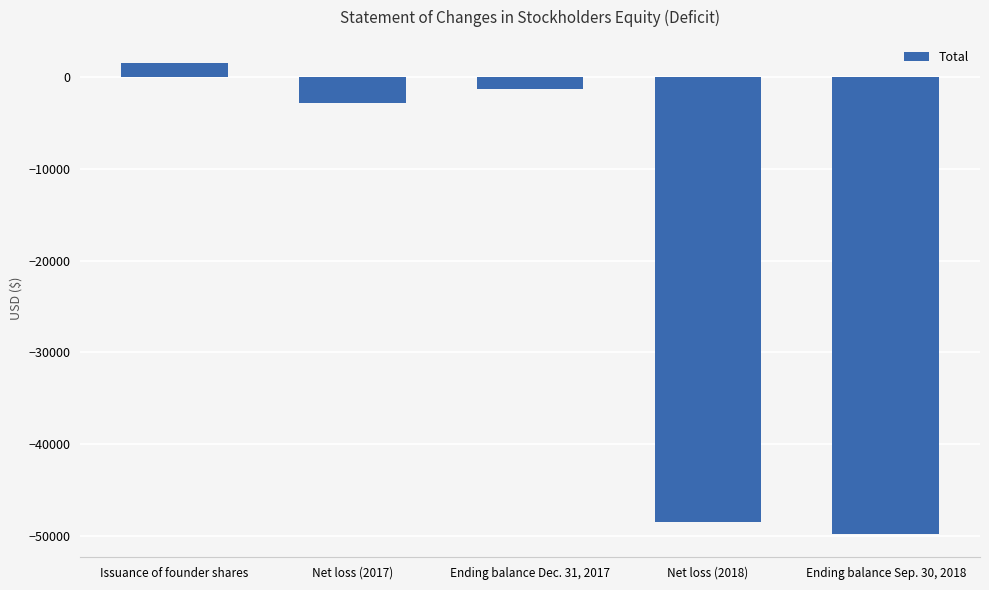

What is the difference between the second highest and minimum values?

48469